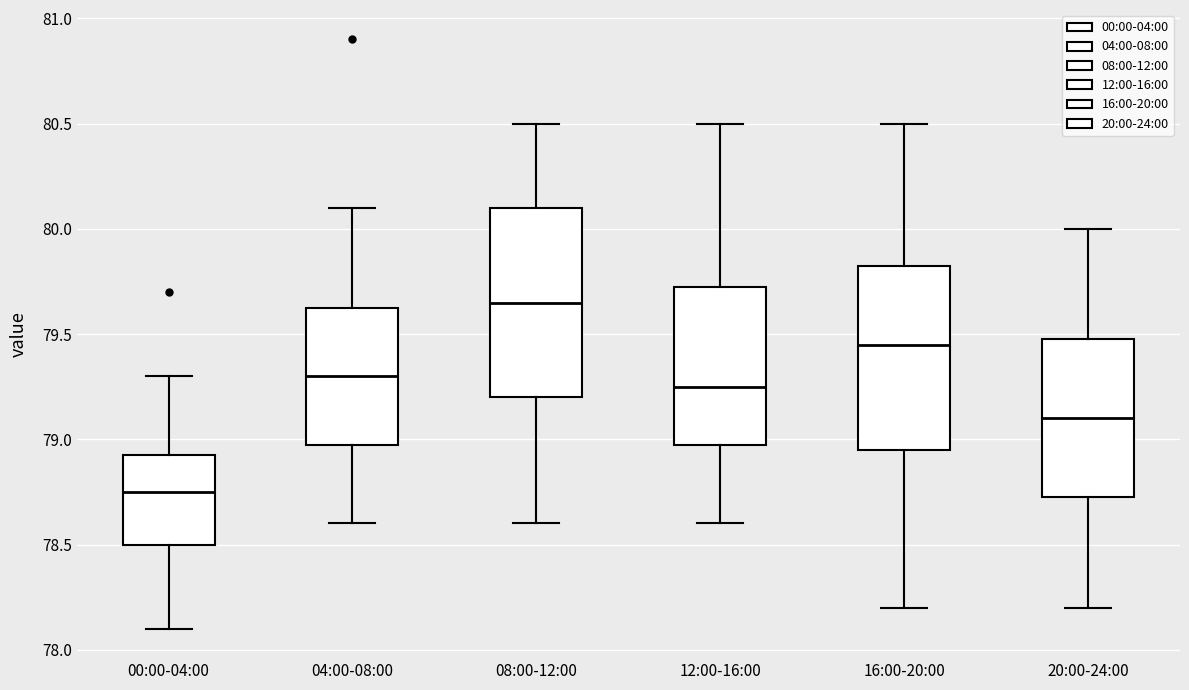

Reading left to right, read every box against the y-axis: the position of its median line, the range the box covers, and the ends of its whiskers. The values are not printed on the chart, so give them approximately, as read against the axis.

00:00-04:00: median 78.75, box 78.50 to 78.95, whiskers 78.10 to 79.30
04:00-08:00: median 79.30, box 79.00 to 79.65, whiskers 78.60 to 80.10
08:00-12:00: median 79.65, box 79.20 to 80.10, whiskers 78.60 to 80.50
12:00-16:00: median 79.25, box 79.00 to 79.75, whiskers 78.60 to 80.50
16:00-20:00: median 79.45, box 78.95 to 79.85, whiskers 78.20 to 80.50
20:00-24:00: median 79.10, box 78.75 to 79.50, whiskers 78.20 to 80.00